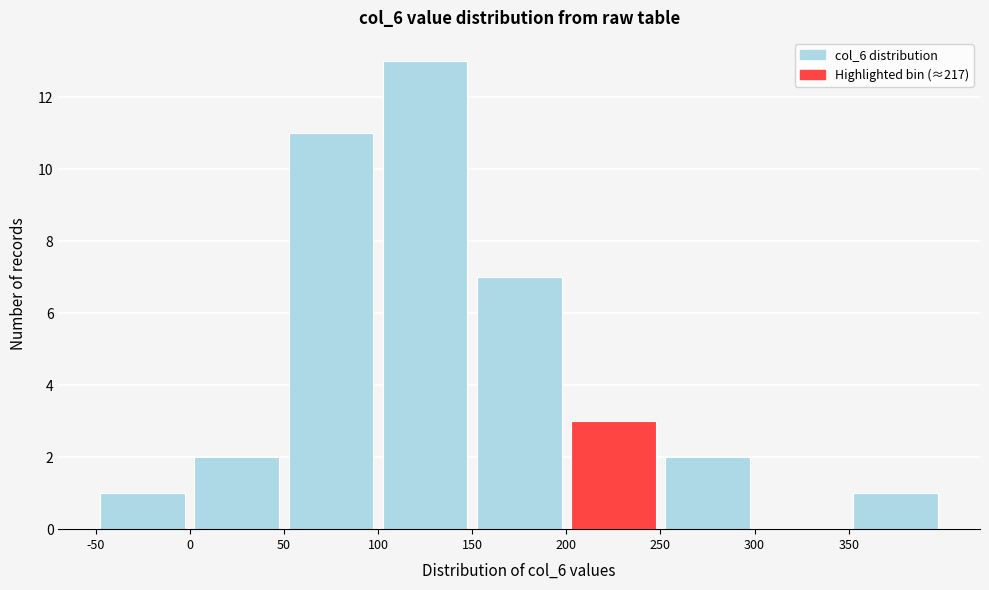

Reading left to right, transcribe this chart: for each bar, give the range it covers on the x-axis and its height. The values are not printed on the chart, so give them approximately, as read against the axis.

-50 to 0: 1
0 to 50: 2
50 to 100: 11
100 to 150: 13
150 to 200: 7
200 to 250: 3
250 to 300: 2
300 to 350: 0
350 to 400: 1